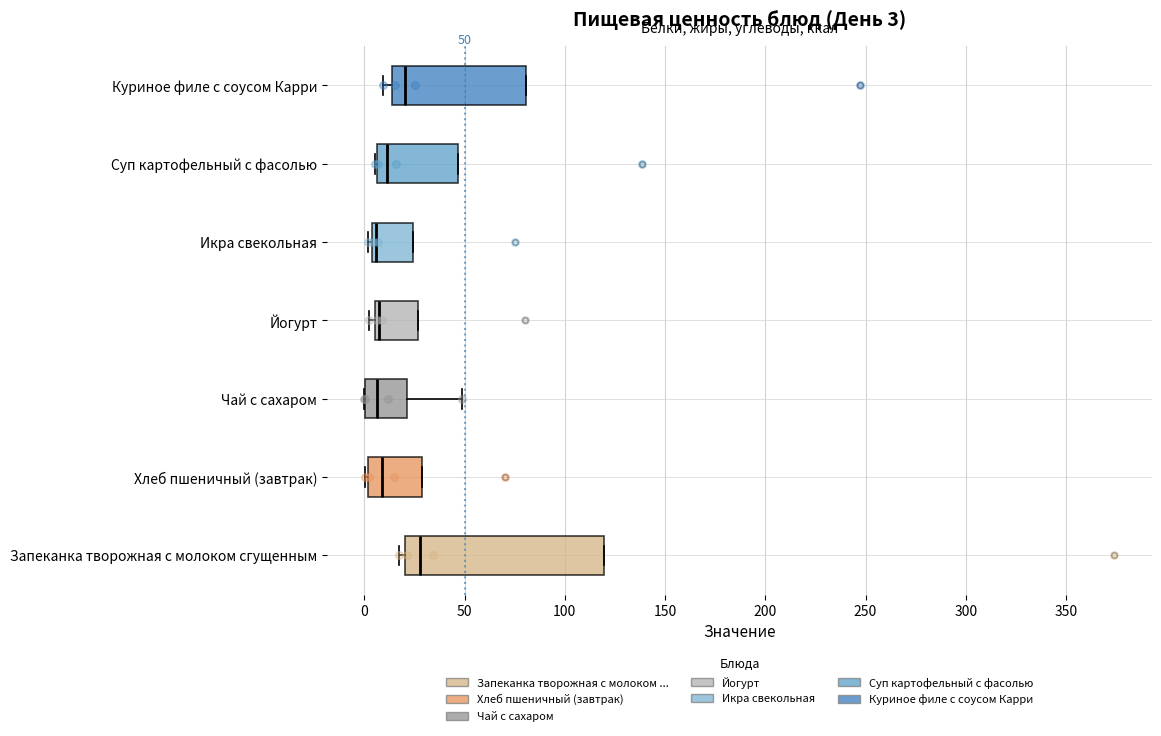

Comparing the boxes themselves (not the whiskers), which one is the widest?

Запеканка творожная с молоком сгущенным